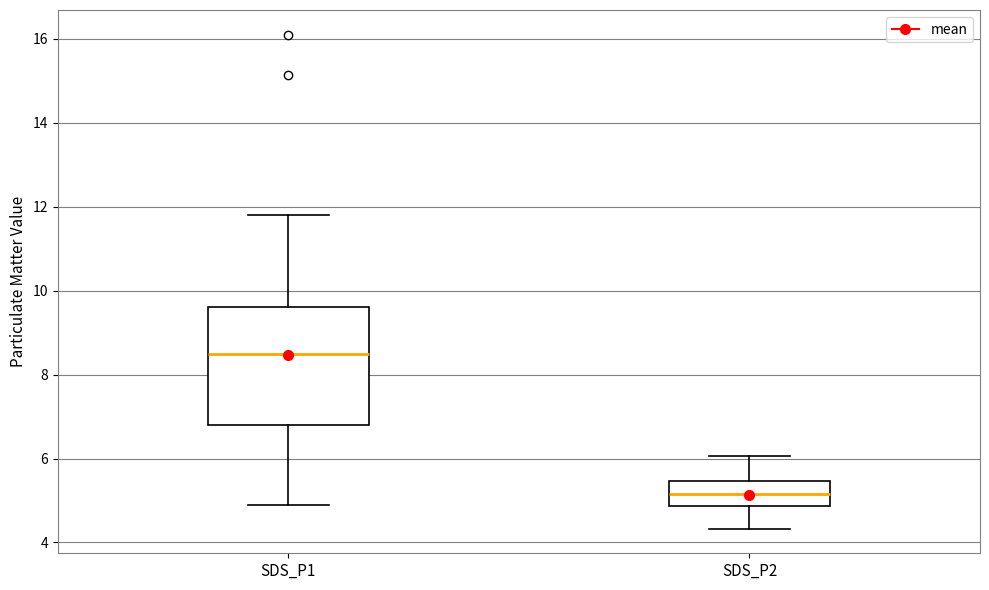

Comparing the boxes themselves (not the whiskers), which one is the tallest?

SDS_P1